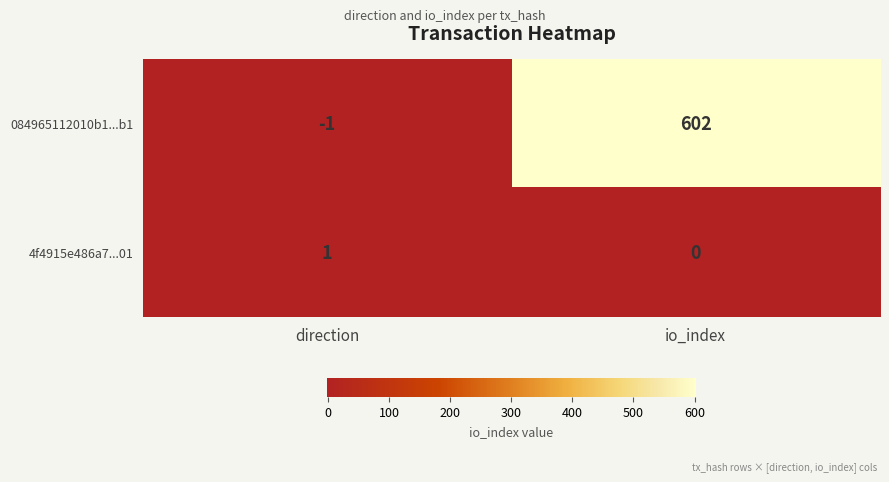

Reading left to right, list all the values displayed in this chart.

084965112010b1...b1: direction=-1	io_index=602
4f4915e486a7...01: direction=1	io_index=0